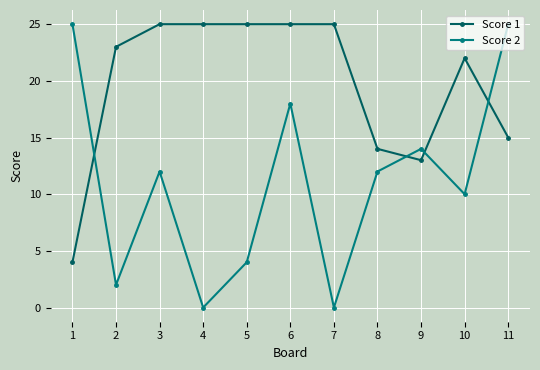

List the series in order of their overall mean, lowest first.

Score 2, Score 1